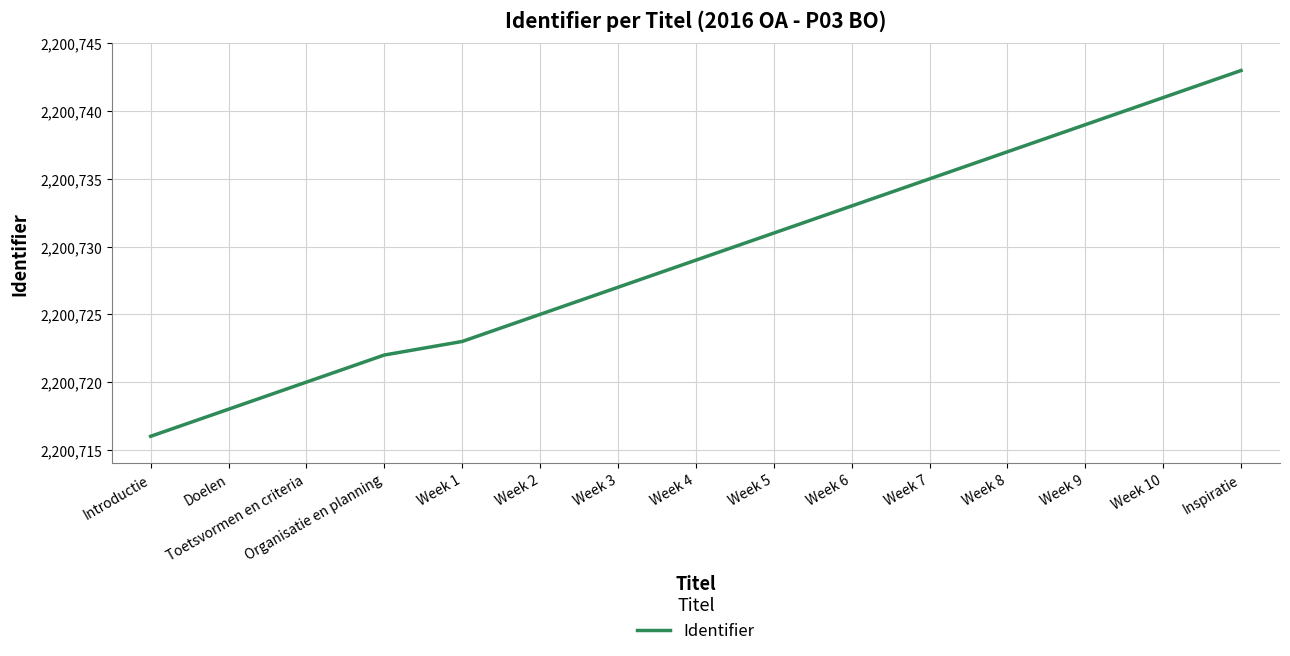

How many lines are shown in the chart?

1